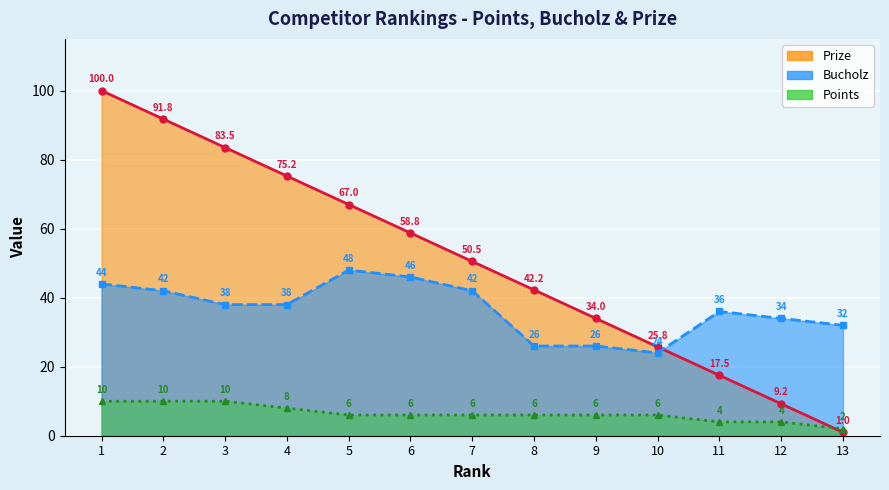

List the series in order of their peak value, lowest first.

Points, Bucholz, Prize